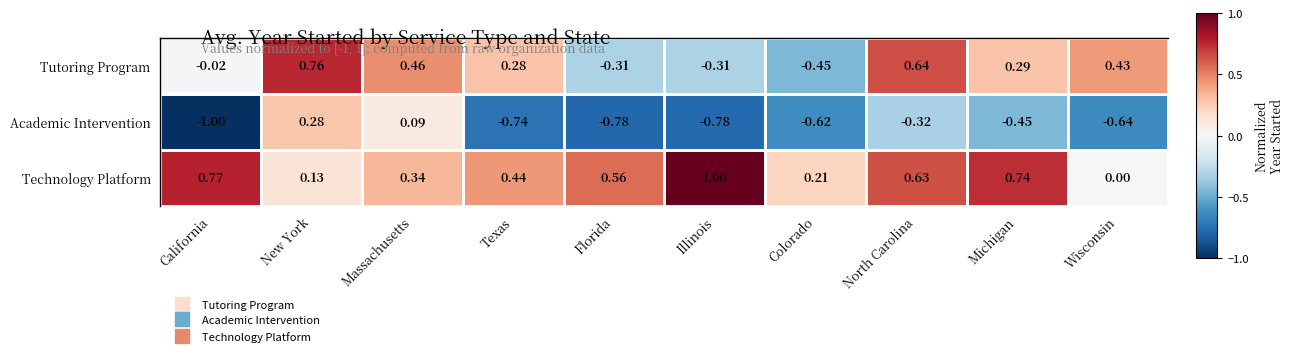

How many distinct data groups are displayed?

3